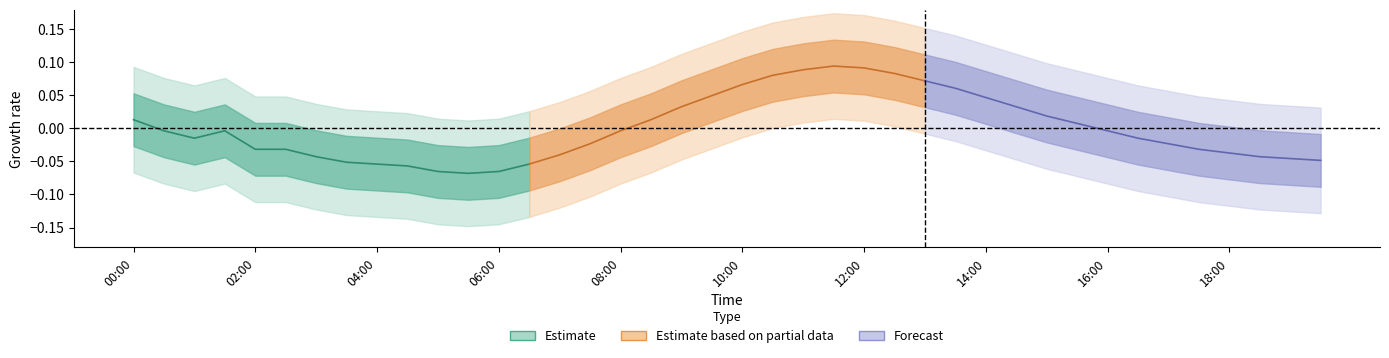

True or false: Forecast and Estimate cross at least once.

False